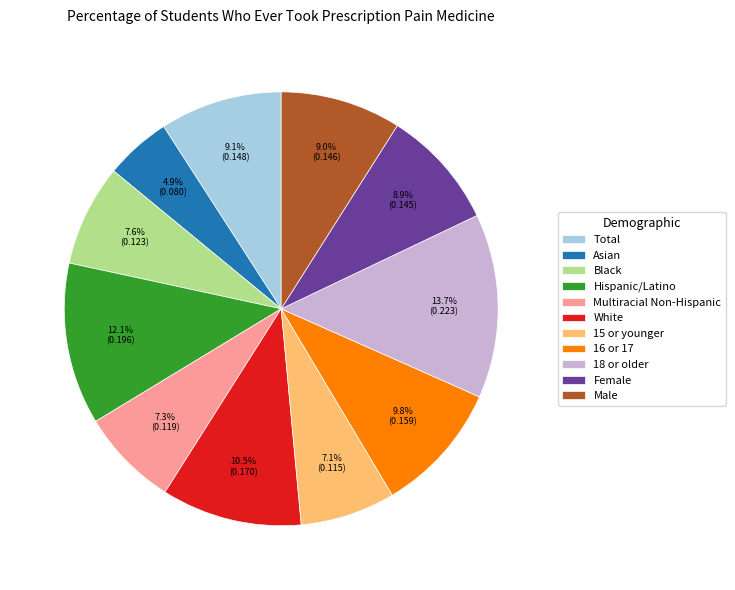

Which slice is the largest?

18 or older